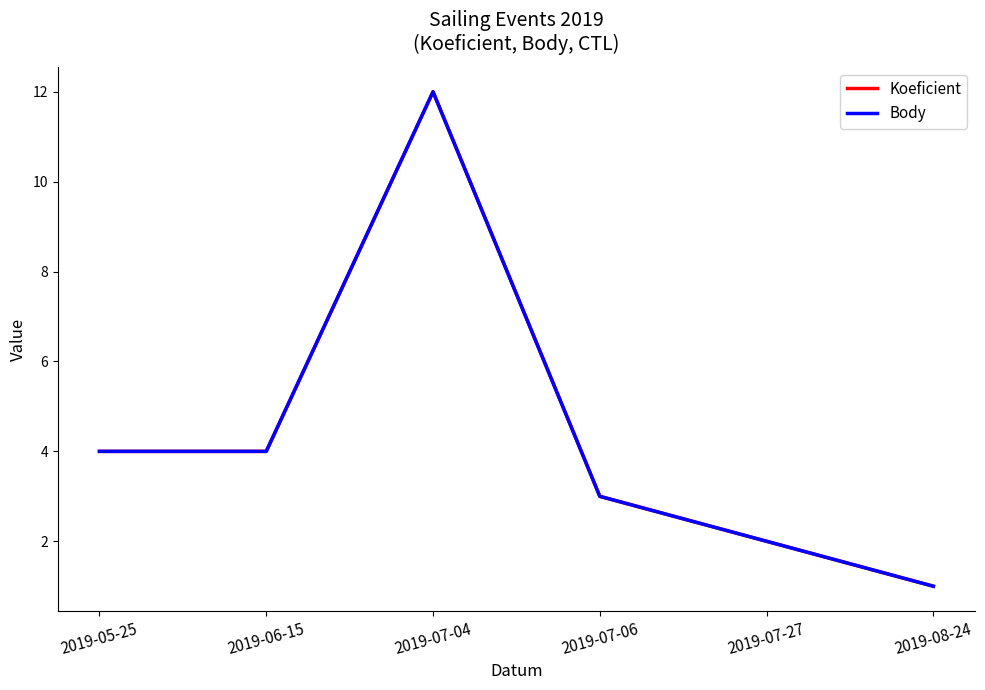

Is this an area chart (filled region under the line)?

No